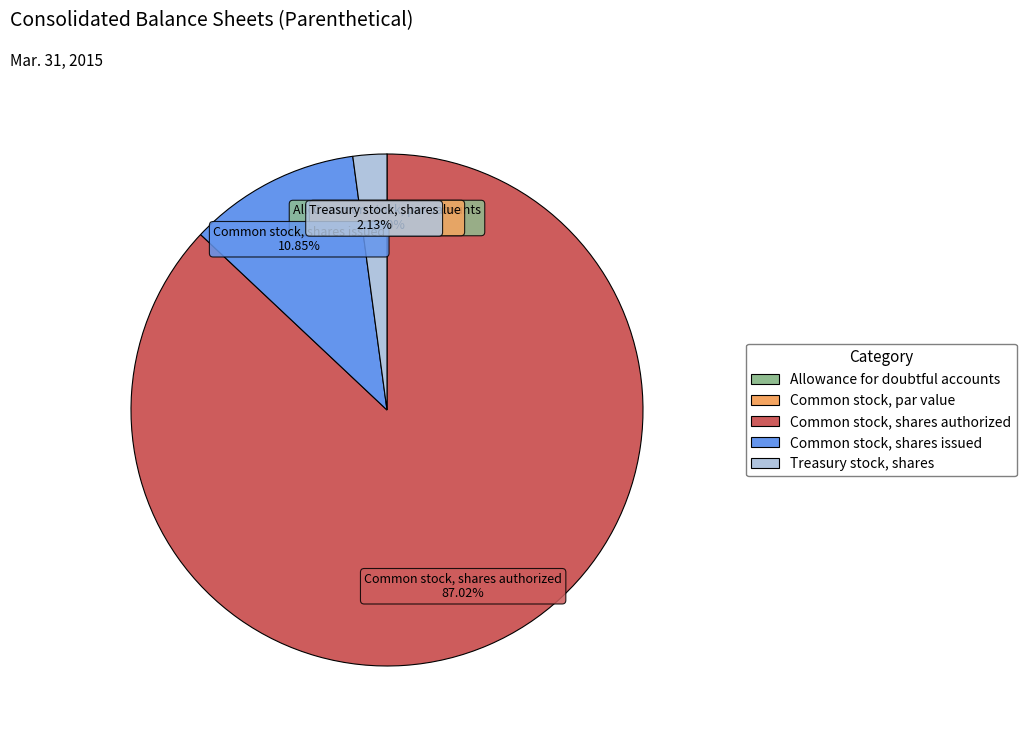

Which slice is the largest?

Common stock, shares authorized